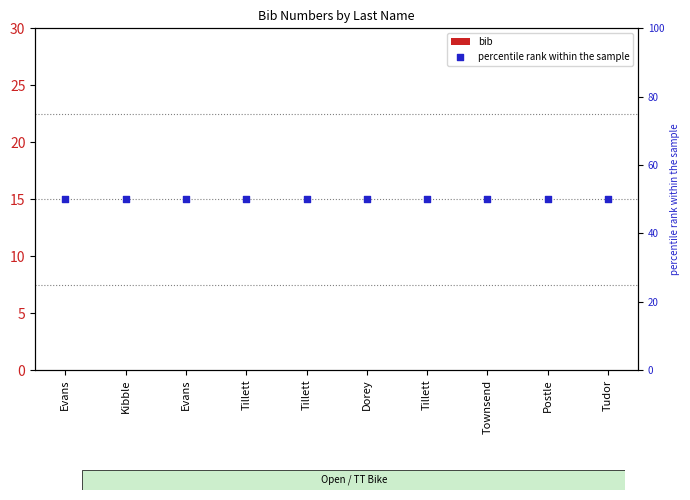

Which series reaches the maximum Y coordinate?

percentile rank within the sample